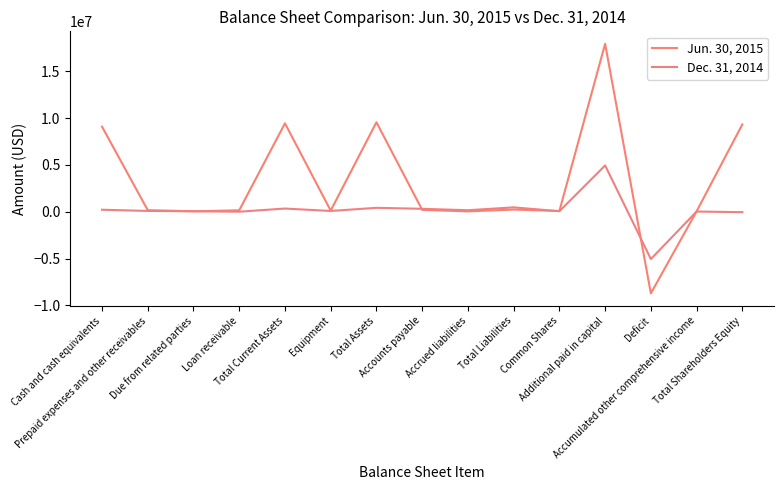

The value of Dec. 31, 2014 at Total Assets is 413971. True or false?

True